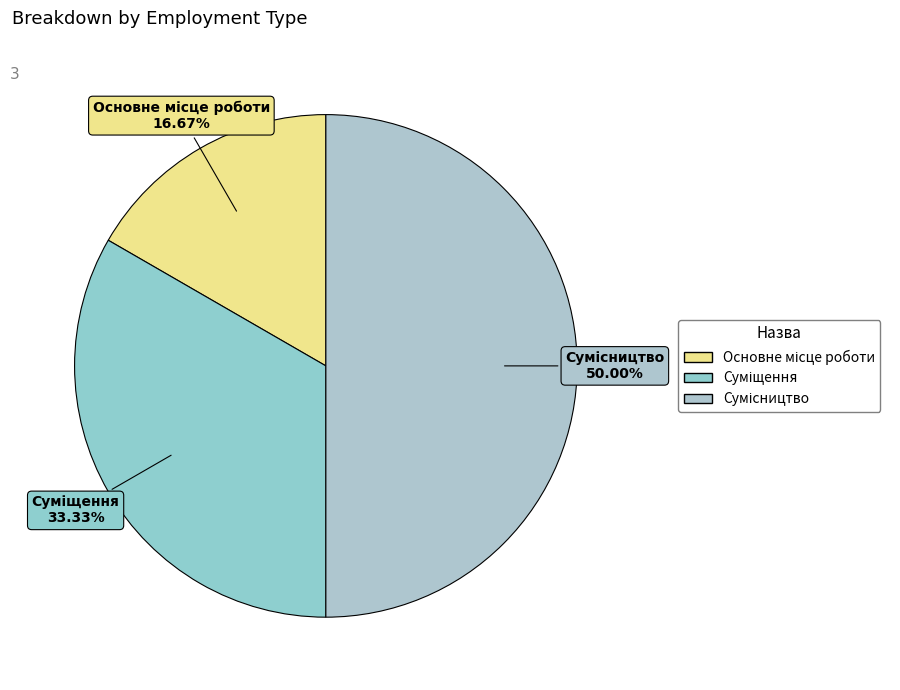

Do Суміщення and Основне місце роботи together represent more than half of the pie?

No